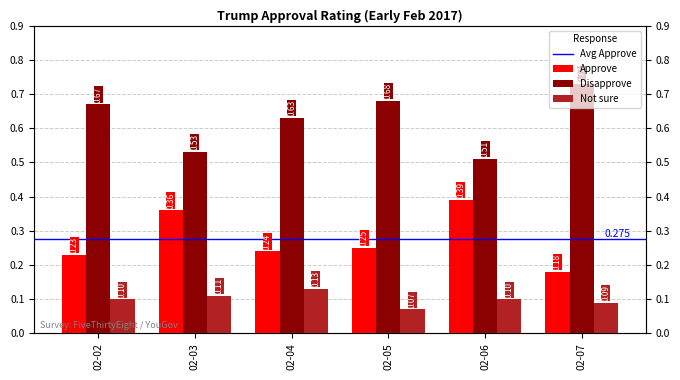

What is the maximum value for Disapprove?

0.7